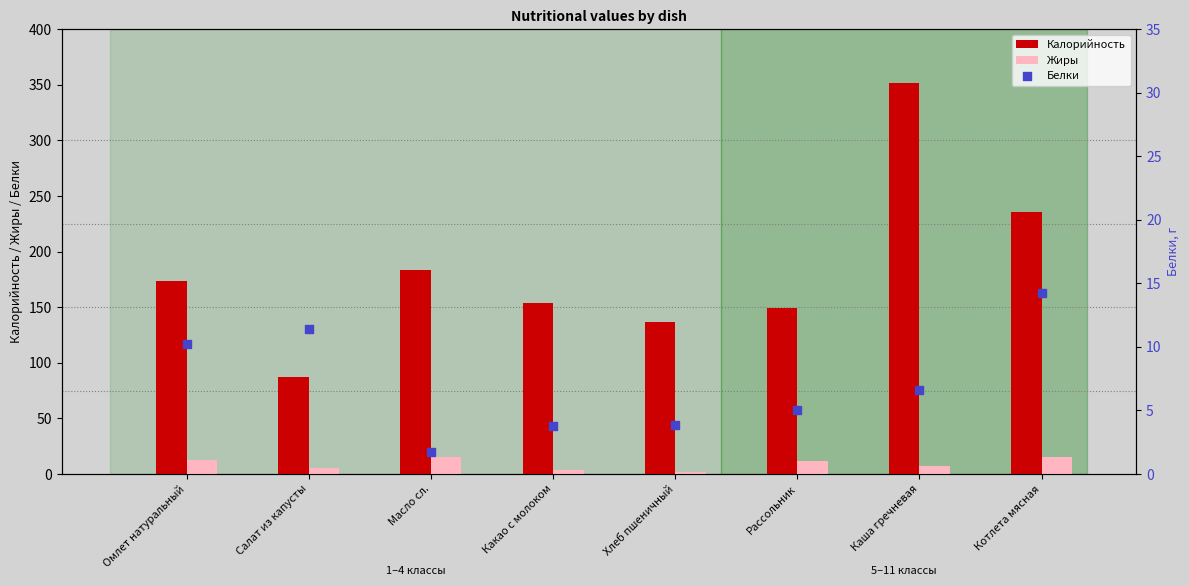

Which series reaches the minimum Y coordinate?

Жиры